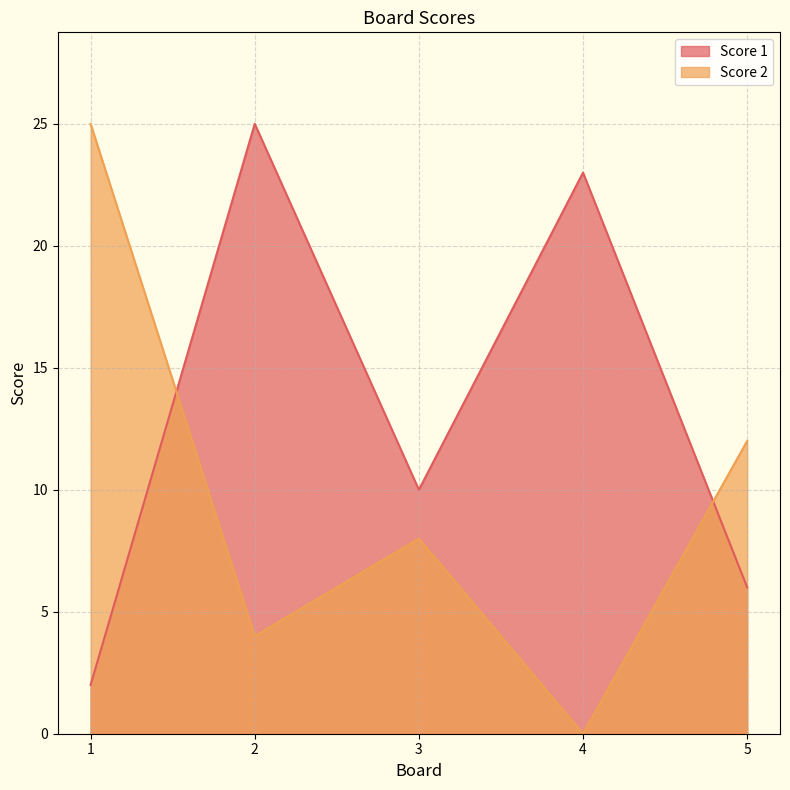

Reading left to right, what are all the values shown in this chart?

Score 1: 1=2	2=25	3=10	4=23	5=6
Score 2: 1=25	2=4	3=8	4=0	5=12